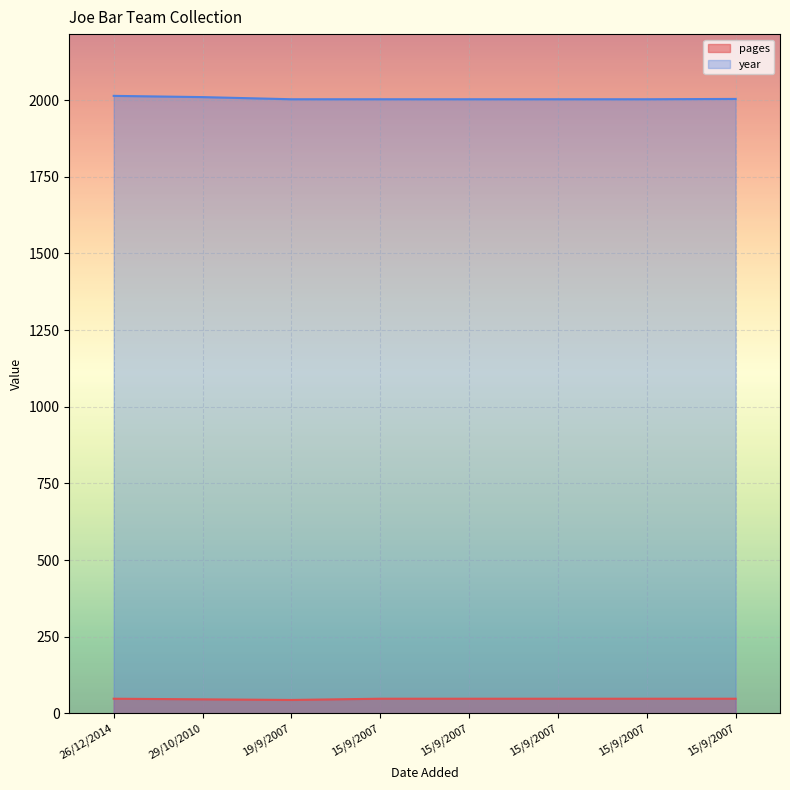

True or false: year and pages intersect in this chart.

False